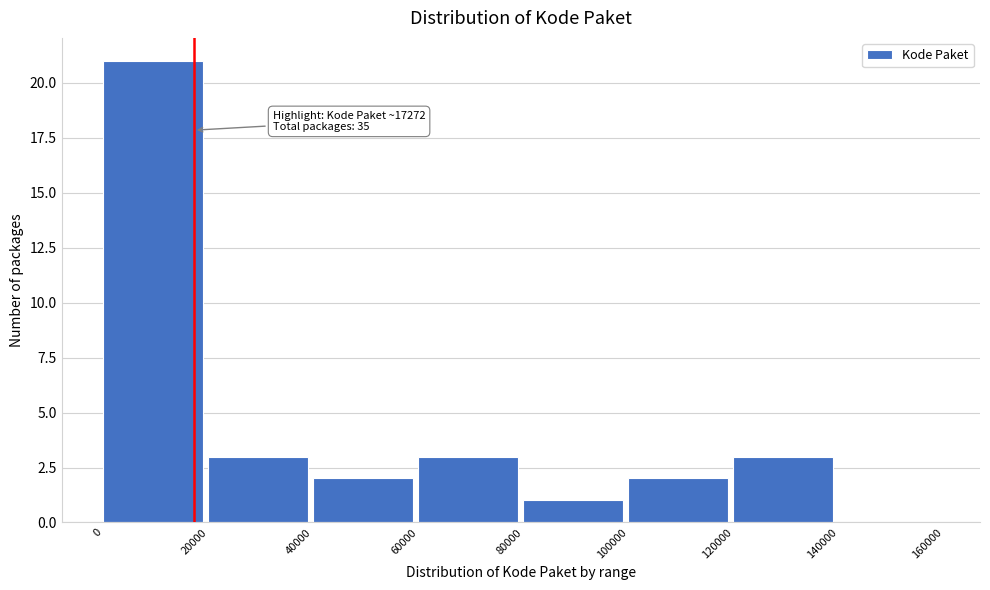

Which range on the x-axis has the tallest bar?

0 to 20000